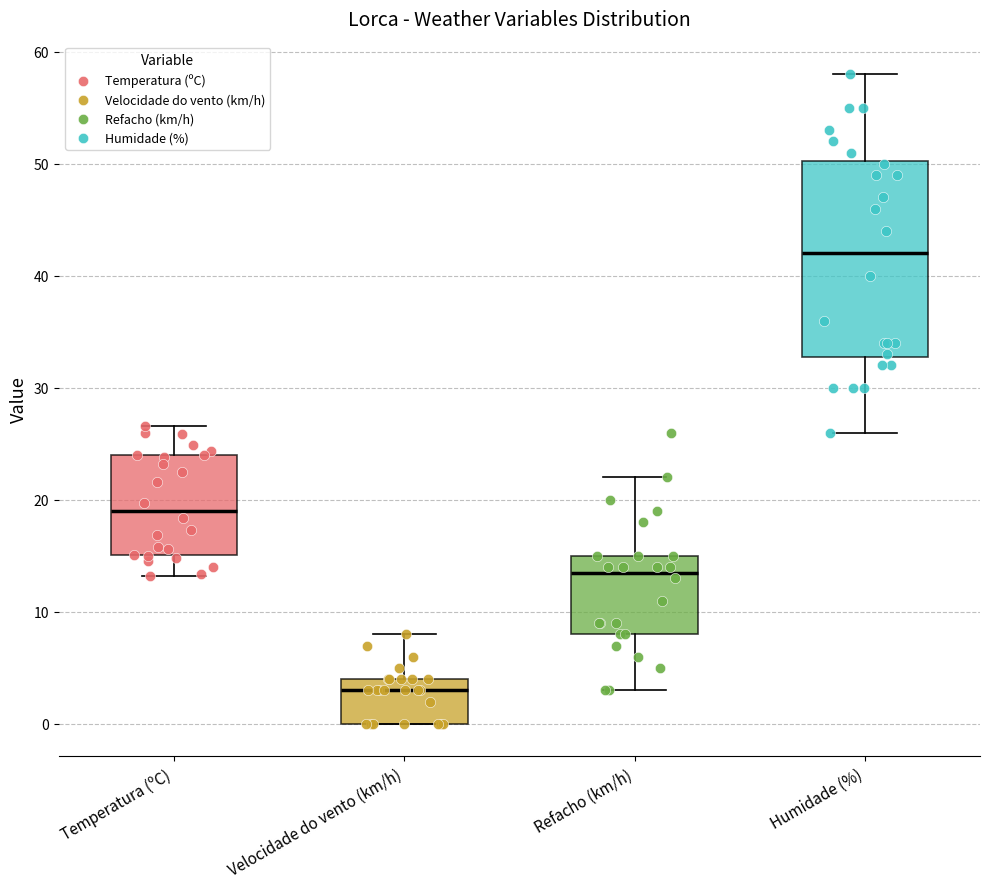

Reading left to right, read every box against the y-axis: the position of its median line, the range the box covers, and the ends of its whiskers. The values are not printed on the chart, so give them approximately, as read against the axis.

Temperatura (ºC): median 19, box 15 to 24, whiskers 13 to 27
Velocidade do vento (km/h): median 3, box 0 to 4, whiskers 0 to 8
Refacho (km/h): median 14, box 8 to 15, whiskers 3 to 22
Humidade (%): median 42, box 33 to 50, whiskers 26 to 58